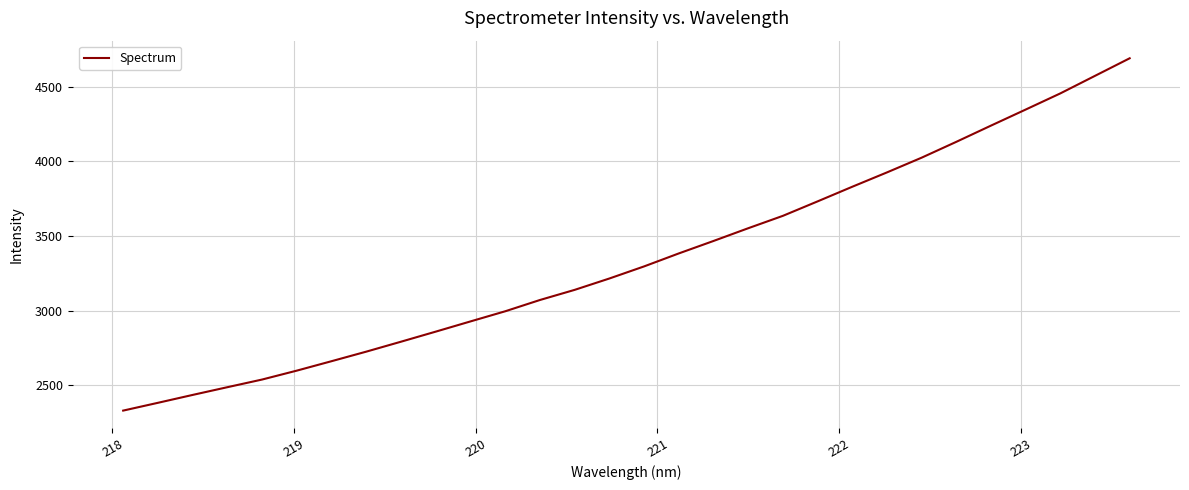

What is the maximum value shown in the chart?

4691.2